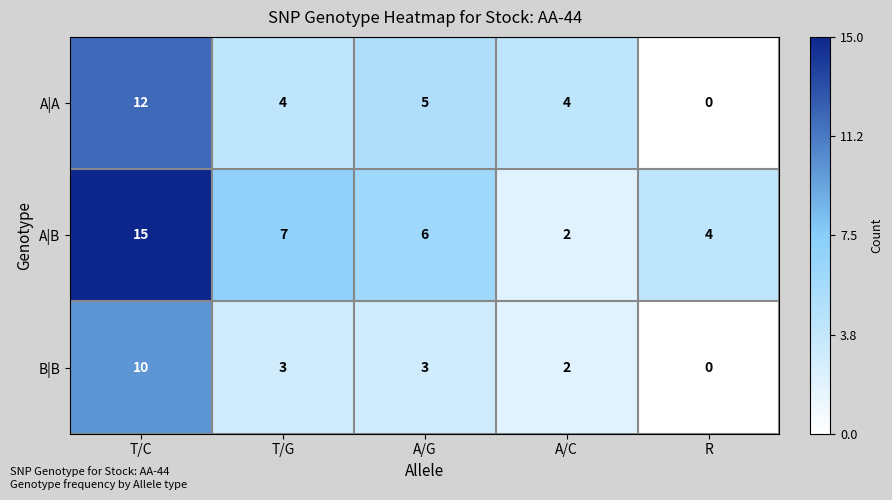

Count the number of data series in this chart.

3